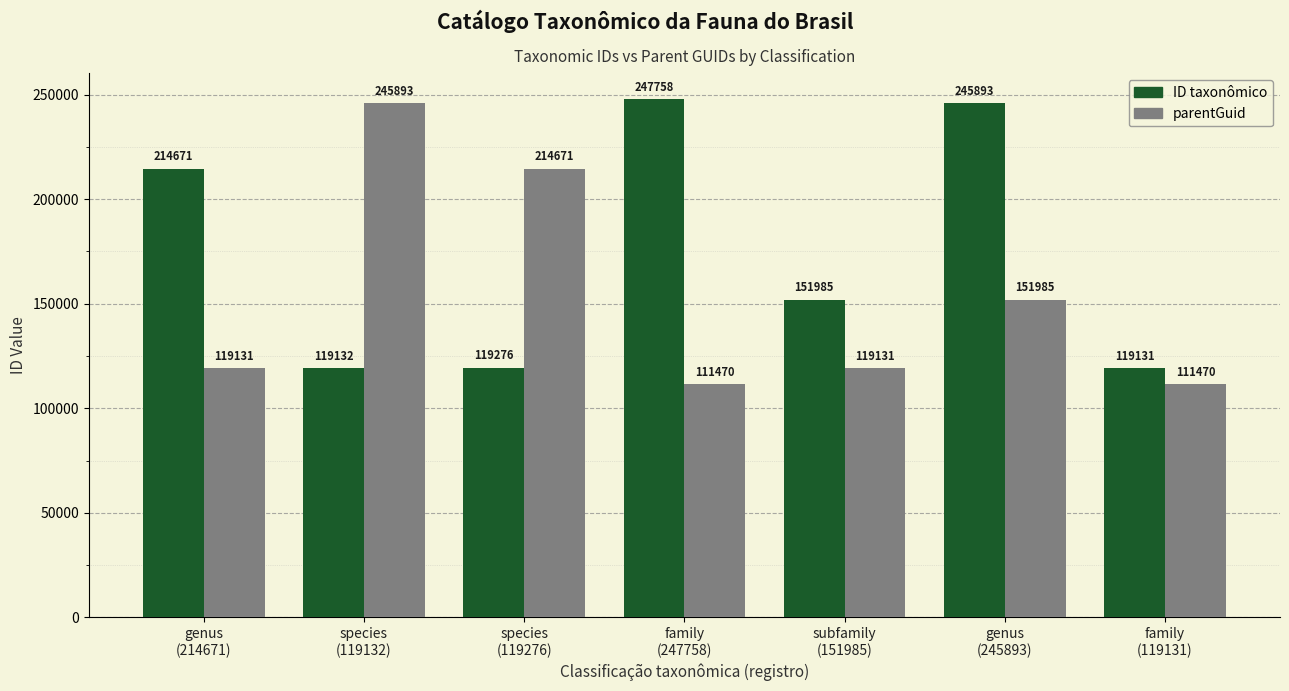

Where is parentGuid nearest to the value 178681?

genus
(245893)